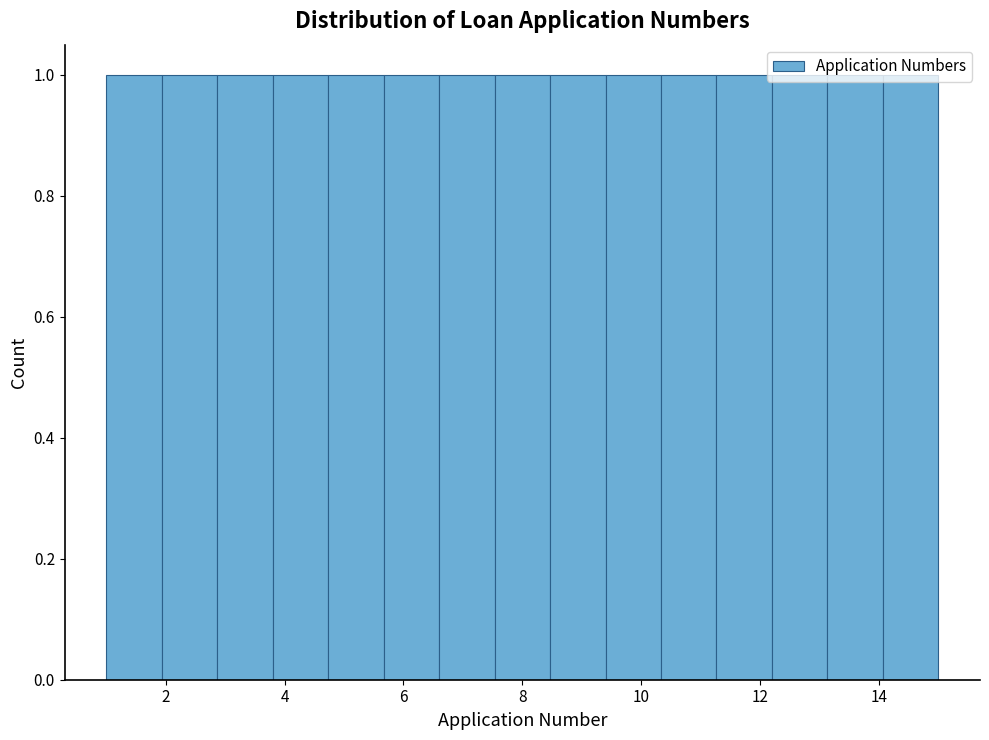

What is the height of the bar covering 1.0 to 2.0 on the x-axis? Neither the bar edges nor the heights are printed on the chart, so give them approximately, as read against the axes.

1